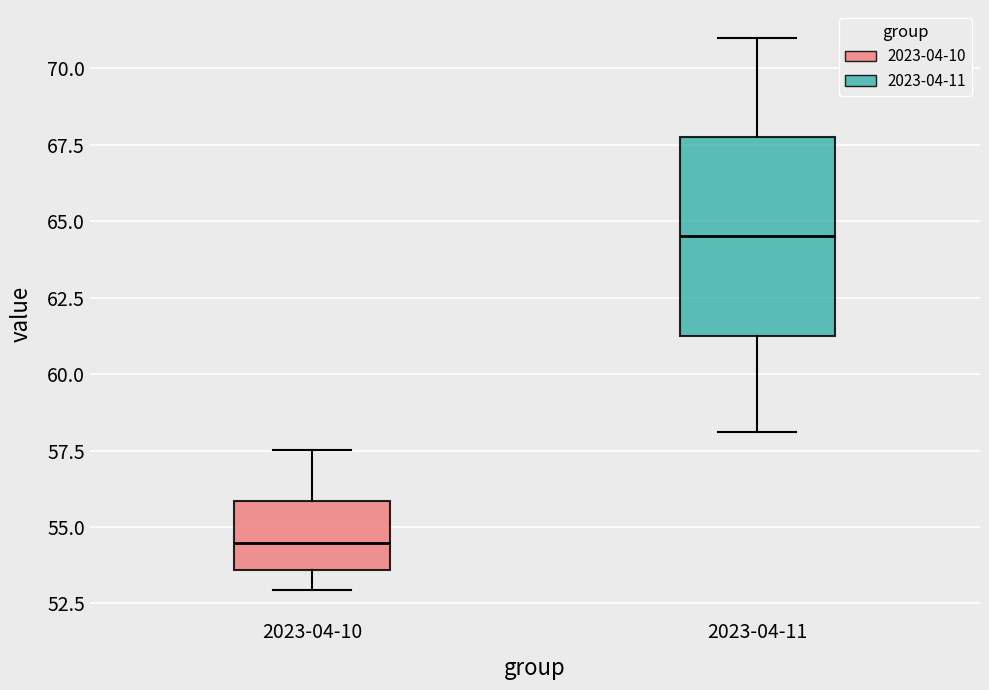

Which box is the tallest, from its lower edge to its upper edge?

2023-04-11